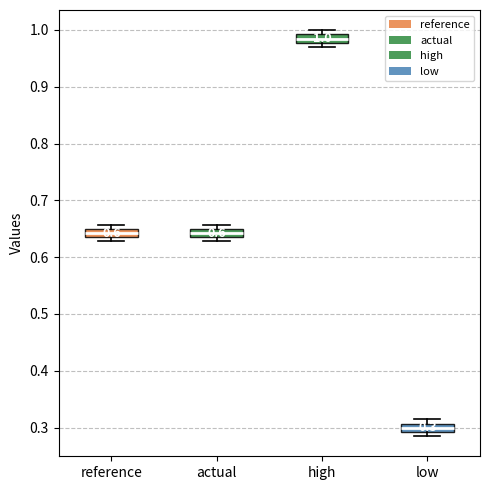

Which box's median line is the lowest?

low